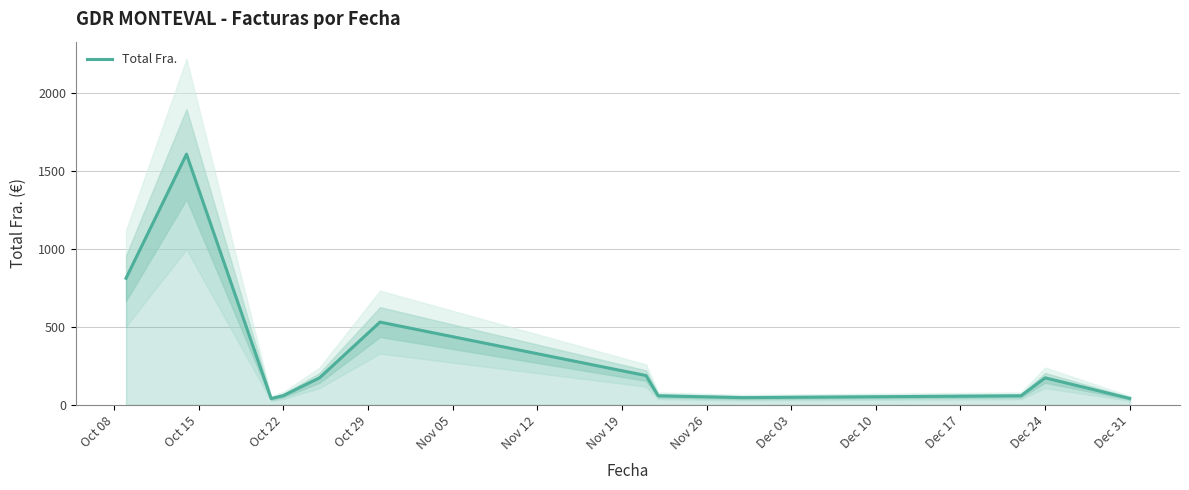

What is the maximum value for Total Fra.?

1605.0